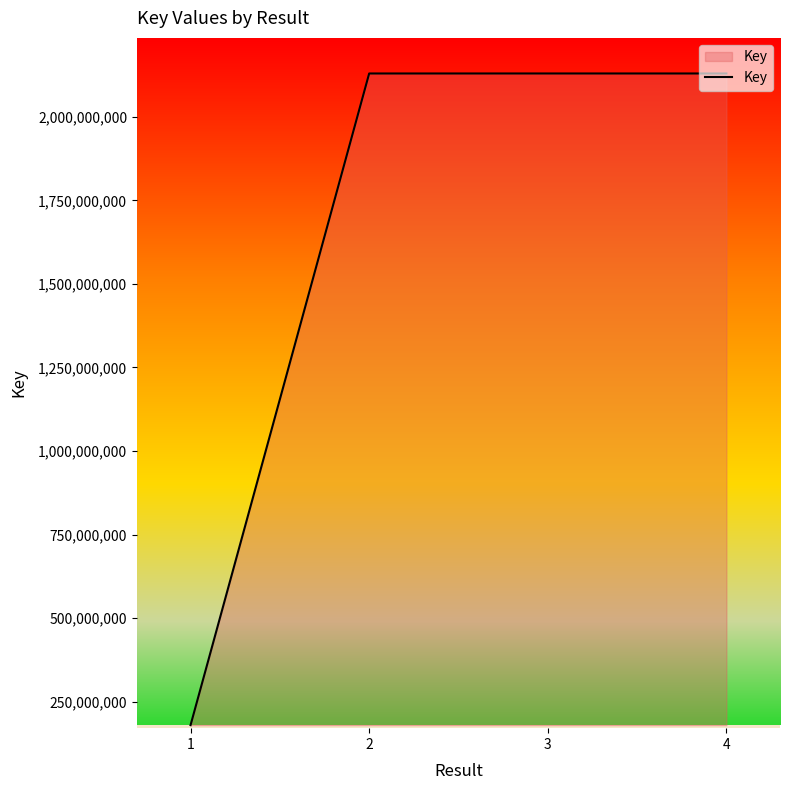

At which label is the value closest to 1154741738?

2